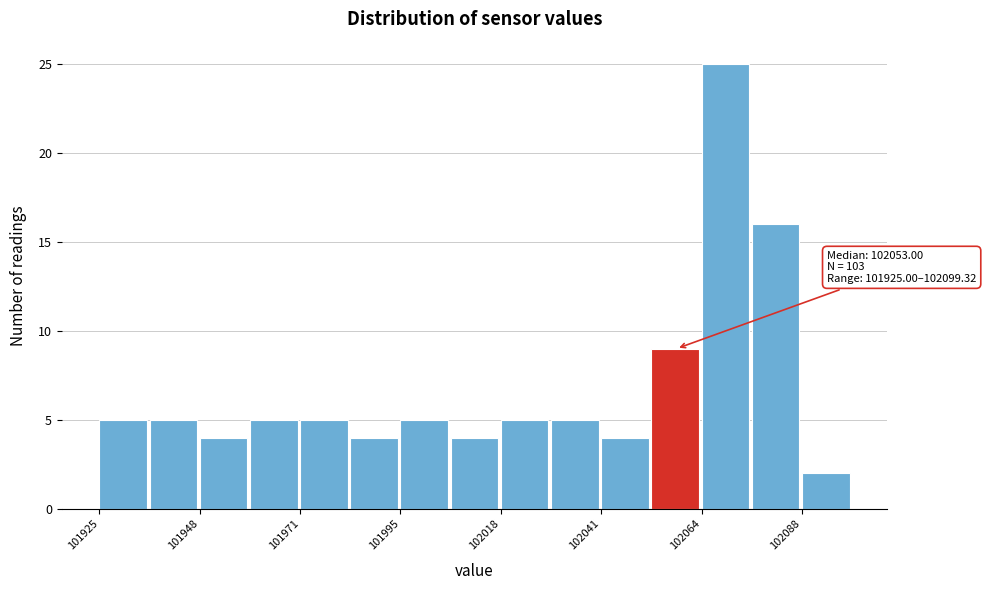

Around what value on the x-axis is the tallest bar? Give the approximate position of its centre, as read against the axis.

102070